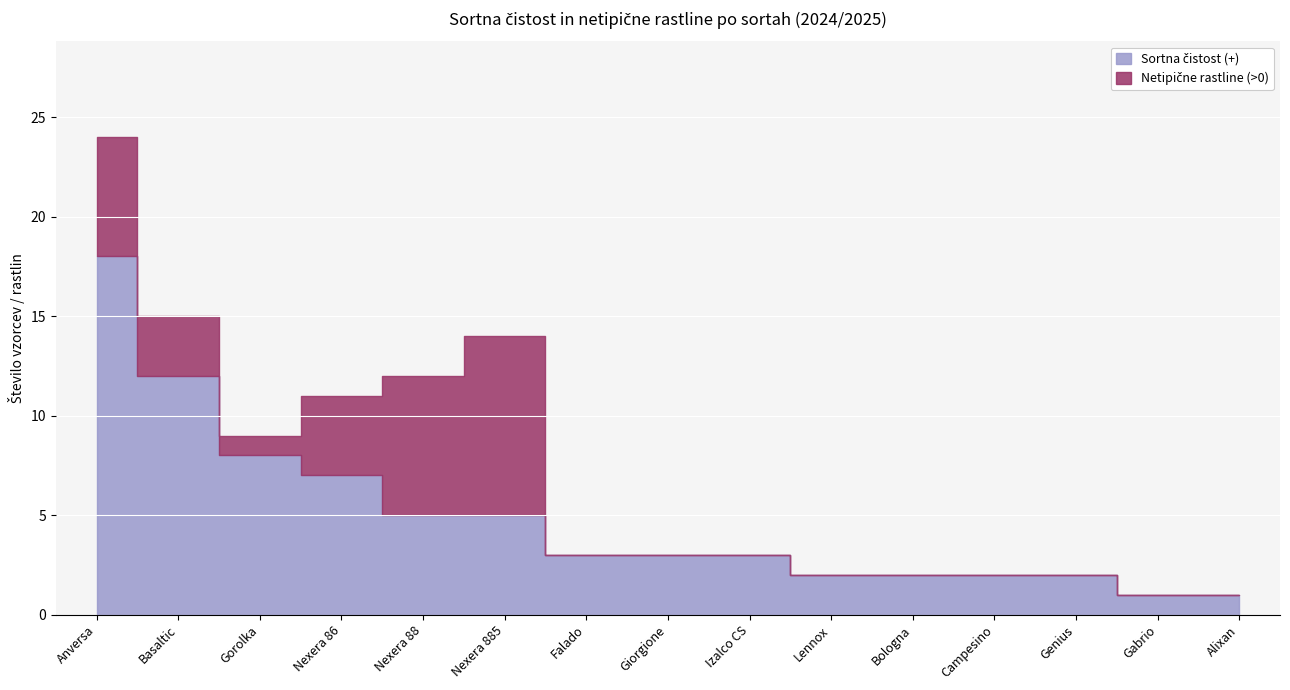

What is the total value across all series at Giorgione?

3